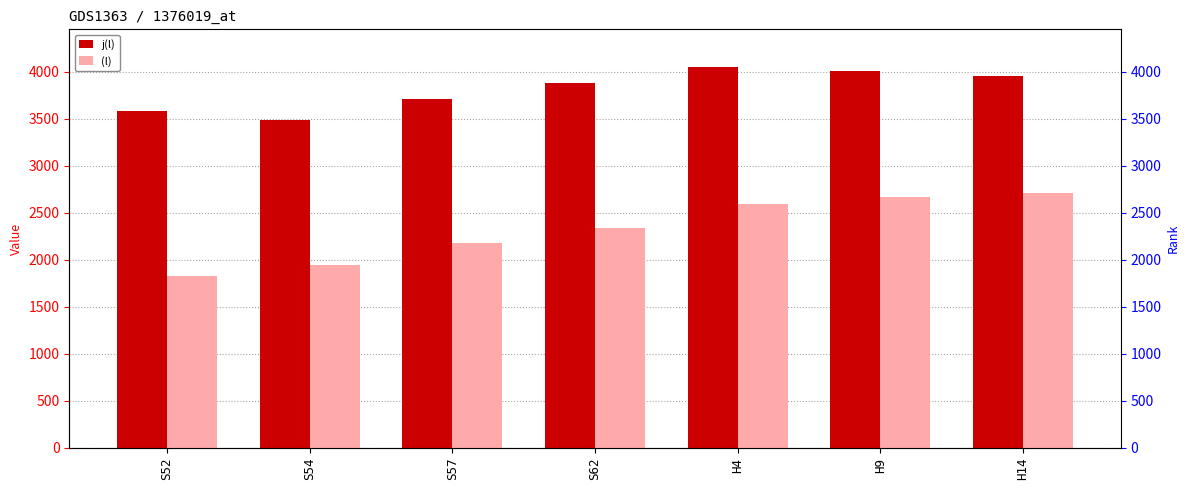

What is the label of the 2nd bar from the left?

S54